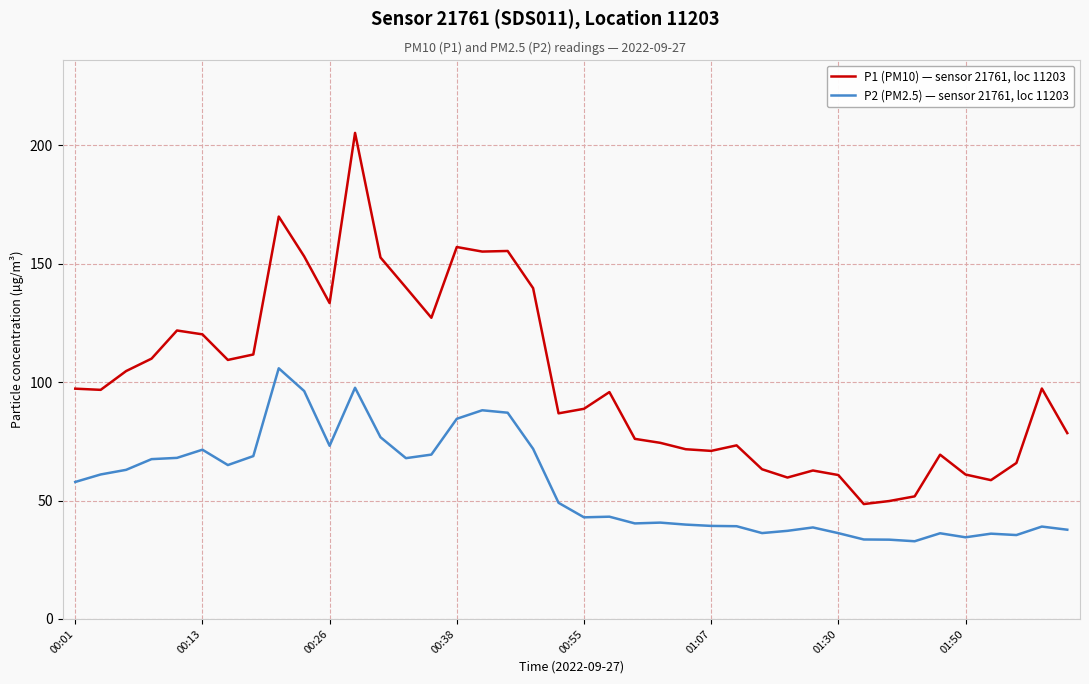

Rank the series by their maximum value, from lowest to highest.

P2 (PM2.5) — sensor 21761, loc 11203, P1 (PM10) — sensor 21761, loc 11203